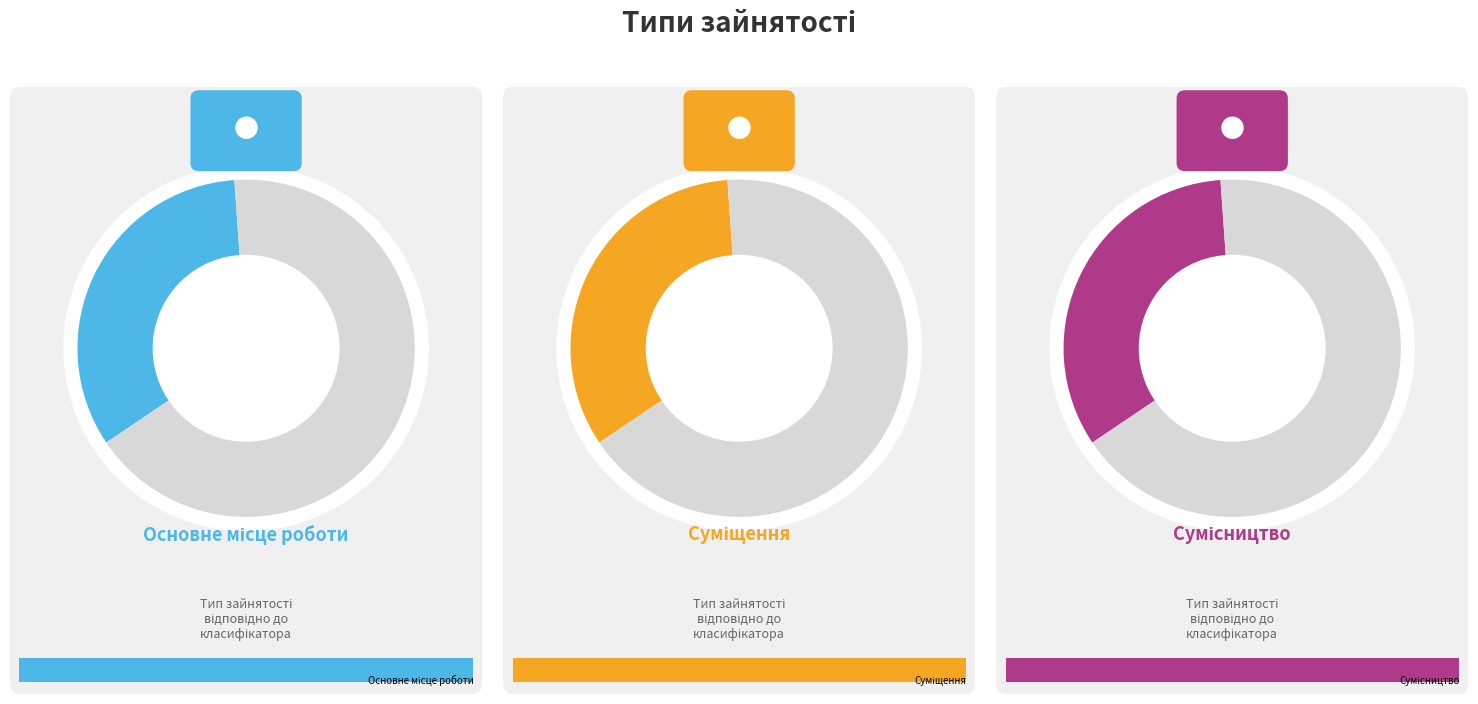

To the nearest percent, what is the average slice percentage?

33%